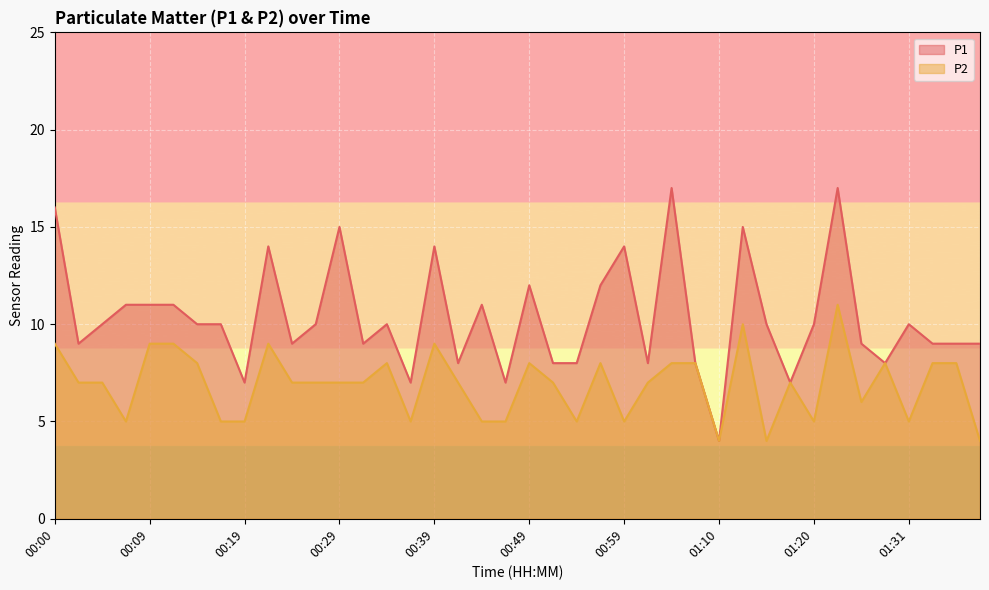

Reading left to right, list all the values displayed in this chart.

P1: 16	9	10	11	11	11	10	10	7	14	9	10	15	9	10	7	14	8	11	7	12	8	8	12	14	8	17	8	4	15	10	7	10	17	9	8	10	9	9	9
P2: 9	7	7	5	9	9	8	5	5	9	7	7	7	7	8	5	9	7	5	5	8	7	5	8	5	7	8	8	4	10	4	7	5	11	6	8	5	8	8	4